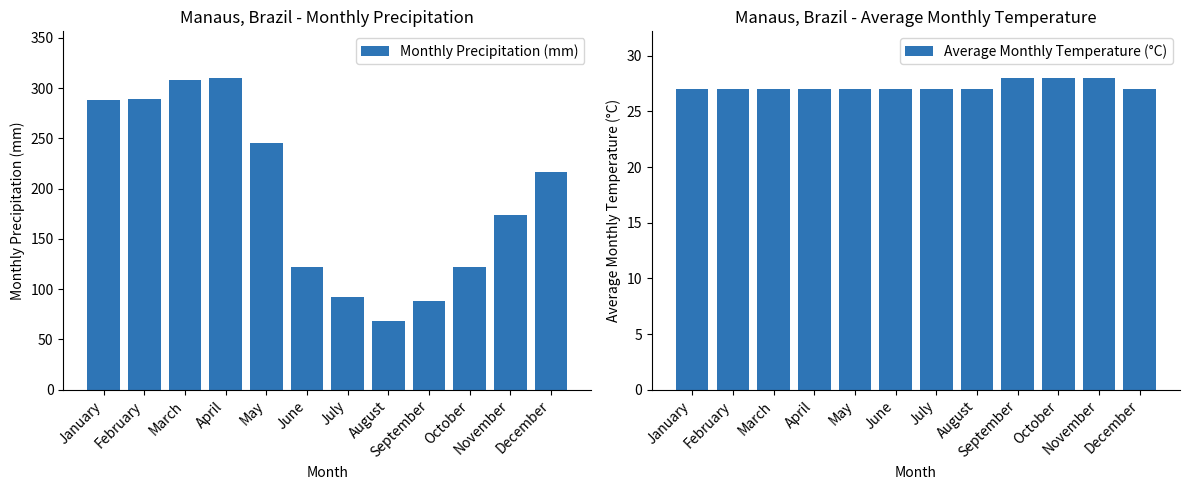

List the labels in order of Average Monthly Temperature (°C) value, smallest first.

January, February, March, April, May, June, July, August, December, September, October, November